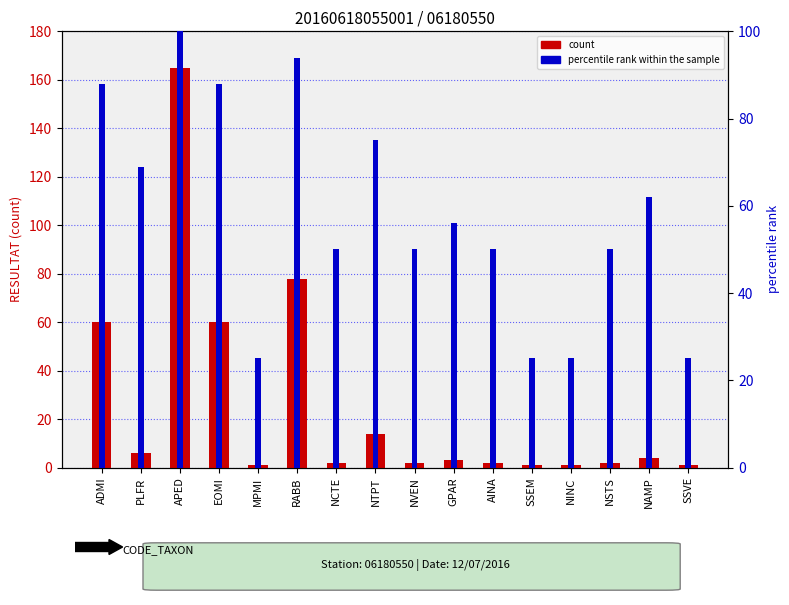

How many bars are there in each group?

2